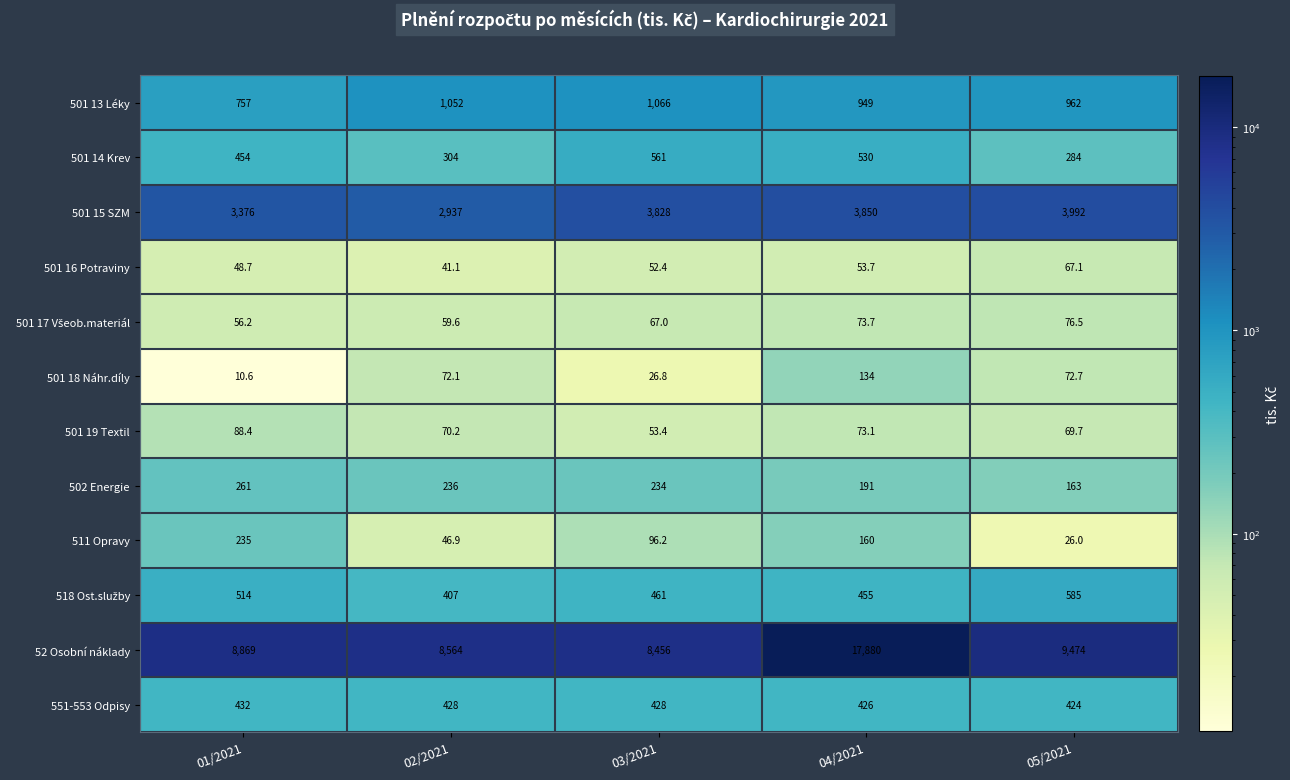

At how many categories does at least one series exceed 16846?

1